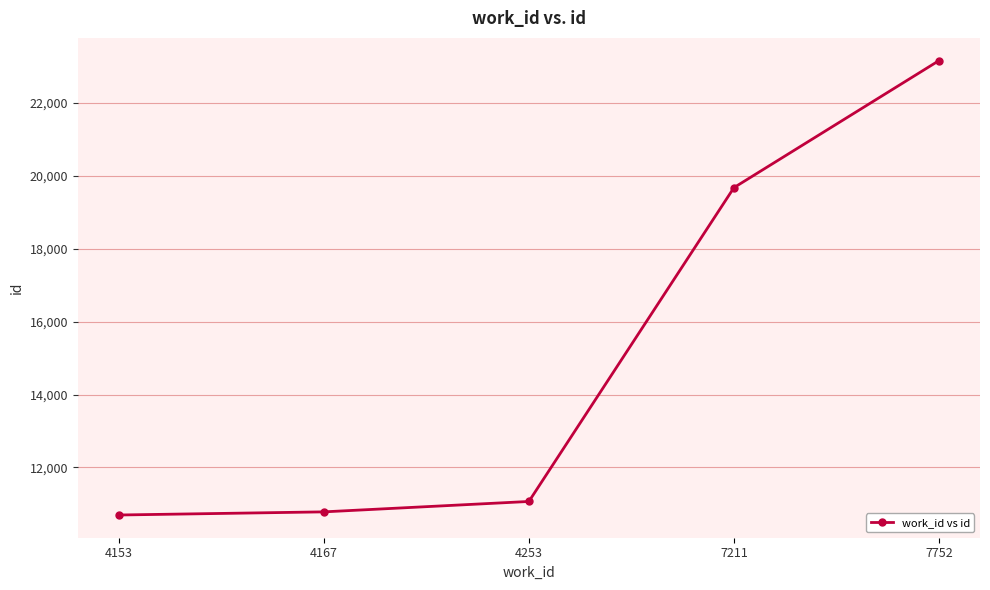

The chart shows a value of 4706 at 4253. True or false?

False